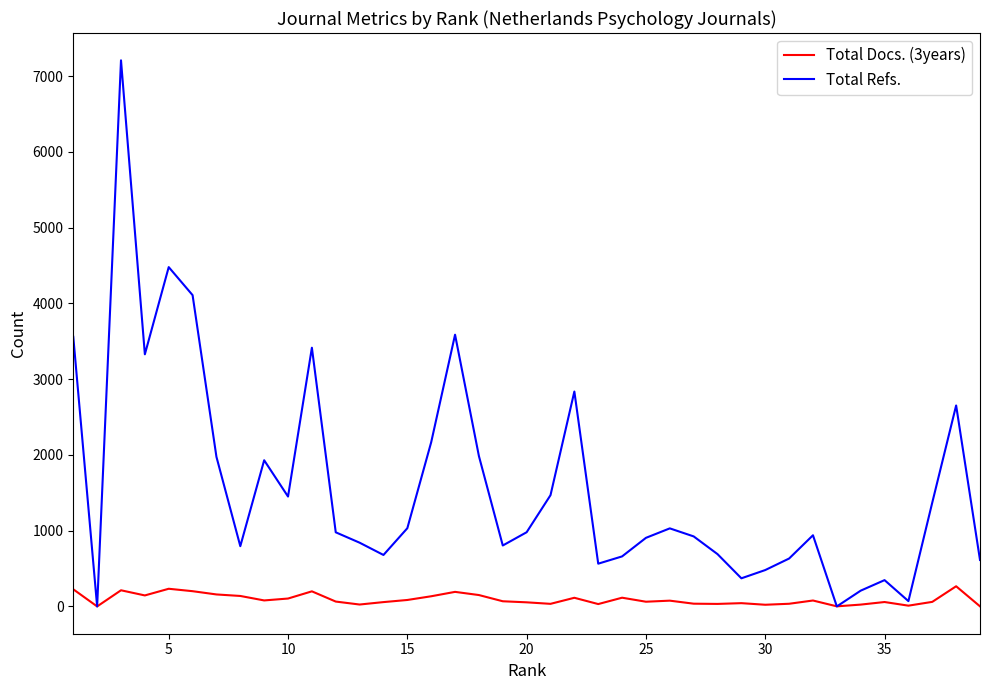

What is the maximum value shown in the chart?

7207